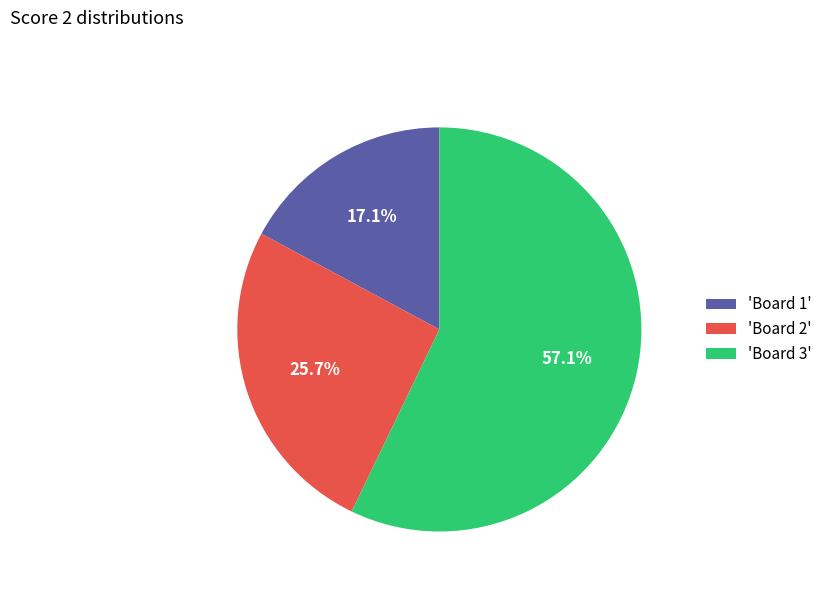

To the nearest percent, what is the average slice percentage?

33%